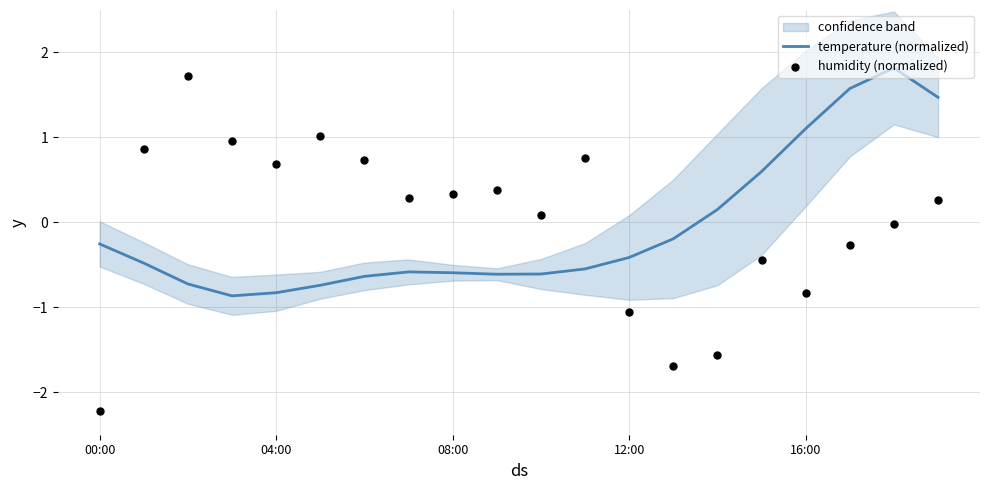

What is the maximum value for temperature (normalized)?

1.8